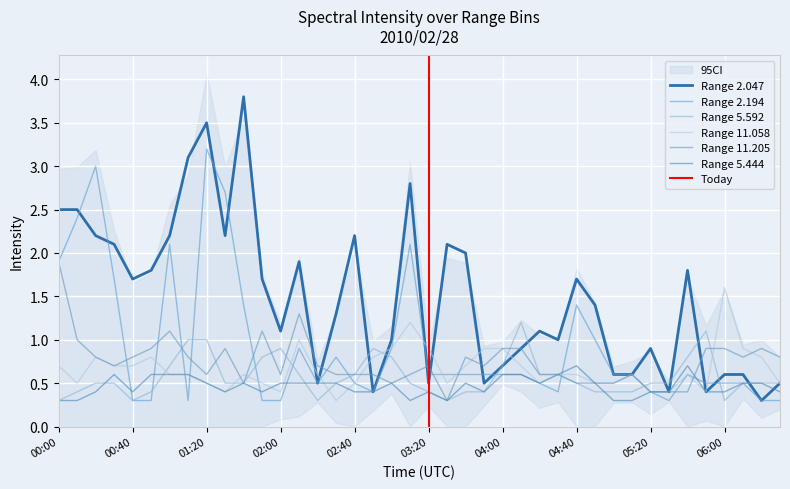

Reading right to left, what are all the values shown in this chart?

2.047: 06:30=0.5	06:20=0.3	06:10=0.6	06:00=0.6	05:50=0.4	05:40=1.8	05:30=0.4	05:20=0.9	05:10=0.6	05:00=0.6	04:50=1.4	04:40=1.7	04:30=1.0	04:20=1.1	04:10=0.9	04:00=0.7	03:50=0.5	03:40=2.0	03:30=2.1	03:20=0.5	03:10=2.8	03:00=1.0	02:50=0.4	02:40=2.2	02:30=1.3	02:20=0.5	02:10=1.9	02:00=1.1	01:50=1.7	01:40=3.8	01:30=2.2	01:20=3.5	01:10=3.1	01:00=2.2	00:50=1.8	00:40=1.7	00:30=2.1	00:20=2.2	00:10=2.5	00:00=2.5
2.194: 06:30=0.3	06:20=0.3	06:10=0.5	06:00=0.5	05:50=0.5	05:40=0.6	05:30=0.3	05:20=0.4	05:10=0.6	05:00=0.6	04:50=1.0	04:40=1.4	04:30=0.4	04:20=0.5	04:10=0.6	04:00=0.6	03:50=0.6	03:40=0.6	03:30=0.6	03:20=0.6	03:10=2.1	03:00=0.9	02:50=0.4	02:40=0.5	02:30=0.8	02:20=0.5	02:10=0.9	02:00=0.3	01:50=0.3	01:40=1.4	01:30=2.7	01:20=3.2	01:10=0.3	01:00=2.1	00:50=0.3	00:40=0.3	00:30=1.7	00:20=3.0	00:10=2.4	00:00=1.9
5.592: 06:30=0.5	06:20=0.5	06:10=0.5	06:00=0.3	05:50=1.1	05:40=0.8	05:30=0.5	05:20=0.5	05:10=0.4	05:00=0.4	04:50=0.4	04:40=0.5	04:30=0.6	04:20=0.6	04:10=1.2	04:00=0.7	03:50=0.4	03:40=0.4	03:30=0.3	03:20=0.4	03:10=0.5	03:00=0.8	02:50=0.9	02:40=0.6	02:30=0.5	02:20=0.3	02:10=0.6	02:00=0.9	01:50=0.8	01:40=0.5	01:30=0.5	01:20=1.0	01:10=1.0	01:00=0.7	00:50=0.4	00:40=0.3	00:30=0.5	00:20=0.5	00:10=0.4	00:00=0.3
11.058: 06:30=0.5	06:20=0.8	06:10=0.9	06:00=1.6	05:50=0.4	05:40=0.6	05:30=0.4	05:20=0.4	05:10=0.6	05:00=0.5	04:50=0.5	04:40=0.6	04:30=0.6	04:20=0.5	04:10=0.7	04:00=0.9	03:50=0.9	03:40=0.7	03:30=0.5	03:20=0.9	03:10=1.2	03:00=0.9	02:50=0.8	02:40=0.5	02:30=0.3	02:20=0.6	02:10=1.0	02:00=0.4	01:50=0.5	01:40=0.6	01:30=0.4	01:20=0.5	01:10=0.6	01:00=0.6	00:50=0.8	00:40=0.7	00:30=0.7	00:20=0.8	00:10=0.5	00:00=0.7
11.205: 06:30=0.8	06:20=0.9	06:10=0.8	06:00=0.9	05:50=0.9	05:40=0.4	05:30=0.4	05:20=0.4	05:10=0.6	05:00=0.5	04:50=0.5	04:40=0.5	04:30=0.6	04:20=0.6	04:10=0.9	04:00=0.9	03:50=0.7	03:40=0.8	03:30=0.3	03:20=0.7	03:10=0.6	03:00=0.5	02:50=0.6	02:40=0.6	02:30=0.6	02:20=0.7	02:10=1.3	02:00=0.6	01:50=1.1	01:40=0.5	01:30=0.9	01:20=0.6	01:10=0.8	01:00=1.1	00:50=0.9	00:40=0.8	00:30=0.7	00:20=0.8	00:10=1.0	00:00=1.9
5.444: 06:30=0.4	06:20=0.5	06:10=0.5	06:00=0.4	05:50=0.4	05:40=0.7	05:30=0.4	05:20=0.4	05:10=0.3	05:00=0.3	04:50=0.5	04:40=0.7	04:30=0.6	04:20=0.5	04:10=0.6	04:00=0.6	03:50=0.4	03:40=0.5	03:30=0.3	03:20=0.4	03:10=0.3	03:00=0.5	02:50=0.4	02:40=0.4	02:30=0.5	02:20=0.5	02:10=0.5	02:00=0.5	01:50=0.4	01:40=0.5	01:30=0.4	01:20=0.5	01:10=0.6	01:00=0.6	00:50=0.6	00:40=0.4	00:30=0.6	00:20=0.4	00:10=0.3	00:00=0.3